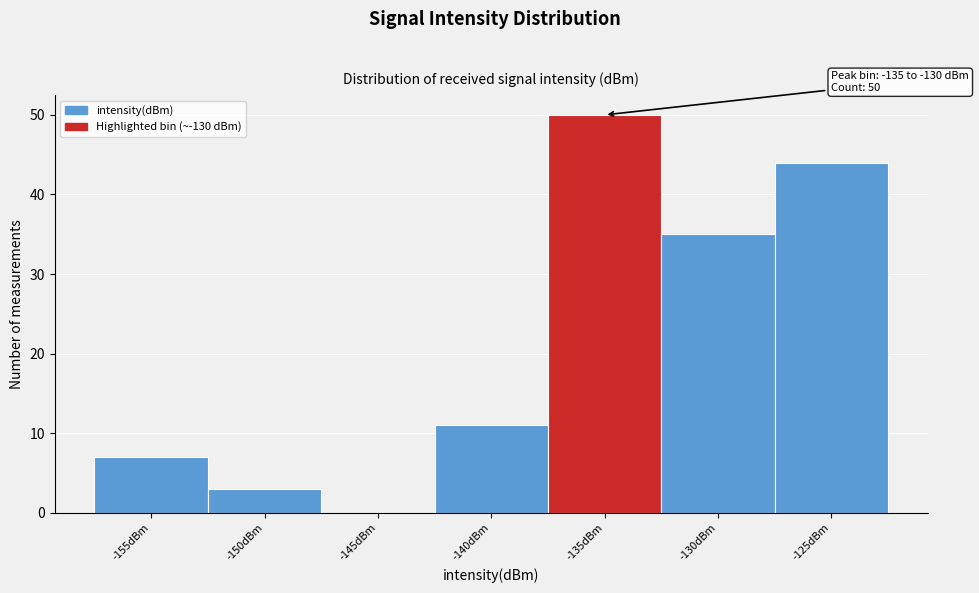

Reading left to right, what are all the values shown in this chart?

-155dBm=7	-150dBm=3	-145dBm=0	-140dBm=11	-135dBm=50	-130dBm=35	-125dBm=44